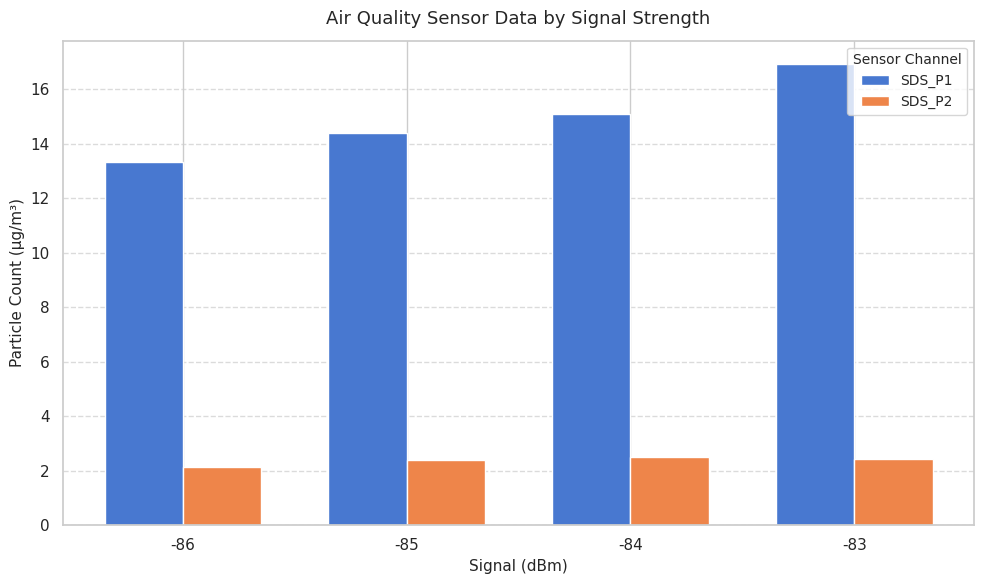

True or false: SDS_P2 has a value of 2.1 at -86.

True